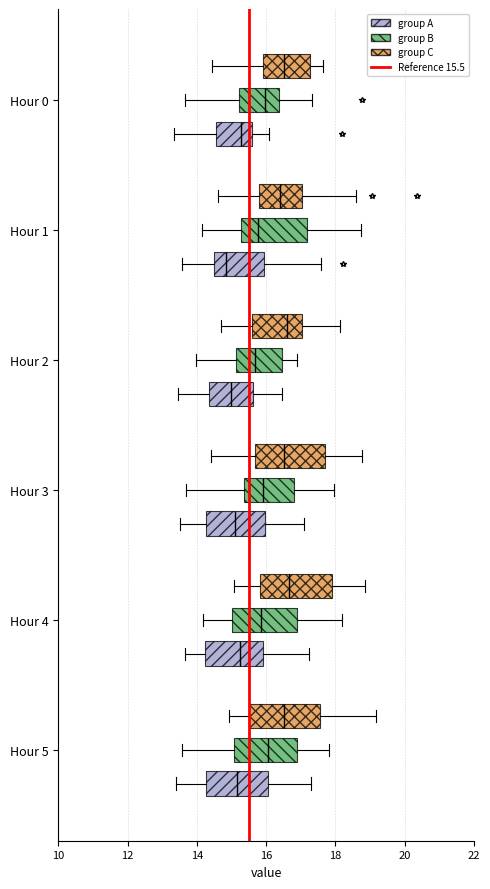

Reading bottom to top, transcribe this box plot: for each box, give where its median line is, the range the box spans, and where its two whiskers end, as read against the x-axis. The values are not printed on the chart, so give them approximately, as read against the axis.

Hour 5 (group A): median 15.2, box 14.2 to 16.0, whiskers 13.4 to 17.4
Hour 5 (group B): median 16.0, box 15.0 to 16.8, whiskers 13.6 to 17.8
Hour 5 (group C): median 16.6, box 15.6 to 17.6, whiskers 15.0 to 19.2
Hour 4 (group A): median 15.2, box 14.2 to 16.0, whiskers 13.6 to 17.2
Hour 4 (group B): median 15.8, box 15.0 to 16.8, whiskers 14.2 to 18.2
Hour 4 (group C): median 16.6, box 15.8 to 17.8, whiskers 15.0 to 18.8
Hour 3 (group A): median 15.2, box 14.2 to 16.0, whiskers 13.6 to 17.2
Hour 3 (group B): median 15.8, box 15.4 to 16.8, whiskers 13.6 to 18.0
Hour 3 (group C): median 16.6, box 15.6 to 17.6, whiskers 14.4 to 18.8
Hour 2 (group A): median 15.0, box 14.4 to 15.6, whiskers 13.4 to 16.4
Hour 2 (group B): median 15.6, box 15.2 to 16.4, whiskers 14.0 to 16.8
Hour 2 (group C): median 16.6, box 15.6 to 17.0, whiskers 14.8 to 18.2
Hour 1 (group A): median 14.8, box 14.4 to 16.0, whiskers 13.6 to 17.6
Hour 1 (group B): median 15.8, box 15.2 to 17.2, whiskers 14.2 to 18.8
Hour 1 (group C): median 16.4, box 15.8 to 17.0, whiskers 14.6 to 18.6
Hour 0 (group A): median 15.2, box 14.6 to 15.6, whiskers 13.4 to 16.0
Hour 0 (group B): median 16.0, box 15.2 to 16.4, whiskers 13.6 to 17.4
Hour 0 (group C): median 16.6, box 16.0 to 17.2, whiskers 14.4 to 17.6